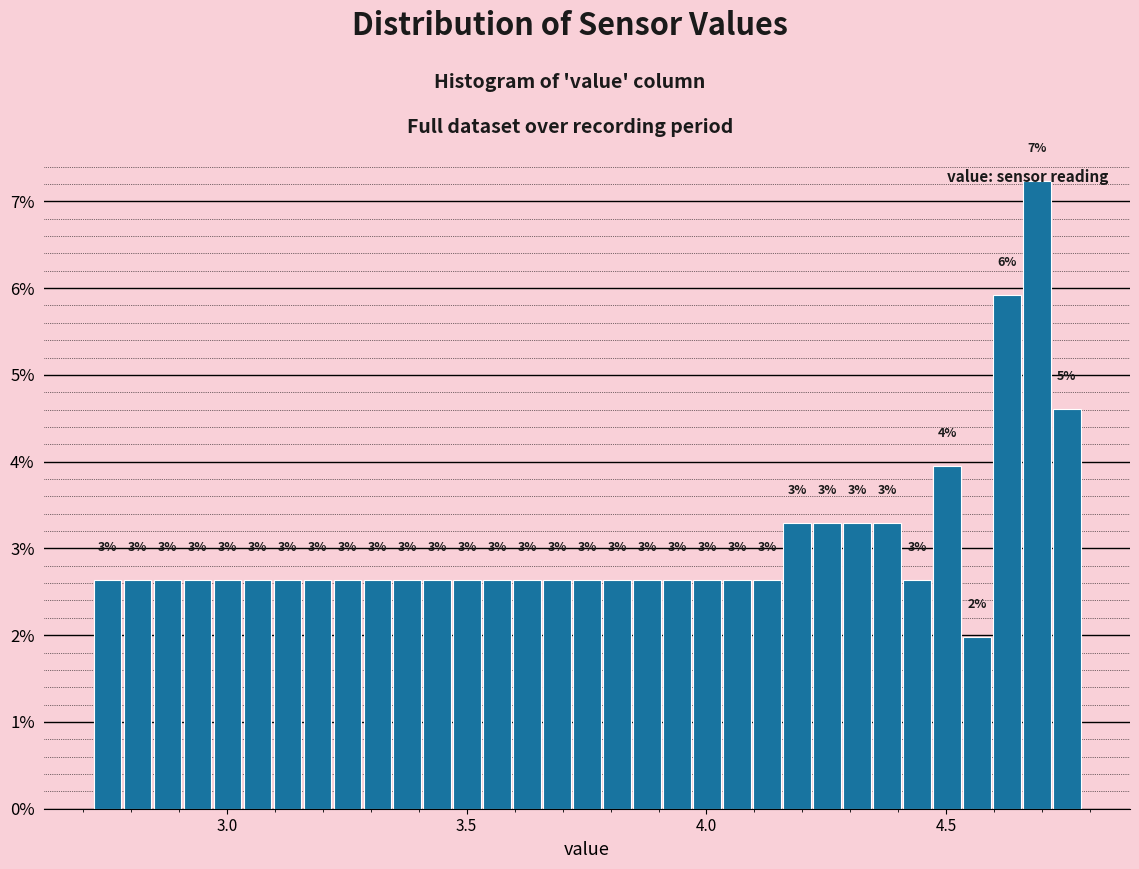

Read against the x-axis, roughly where is the centre of the tallest bar?

4.70